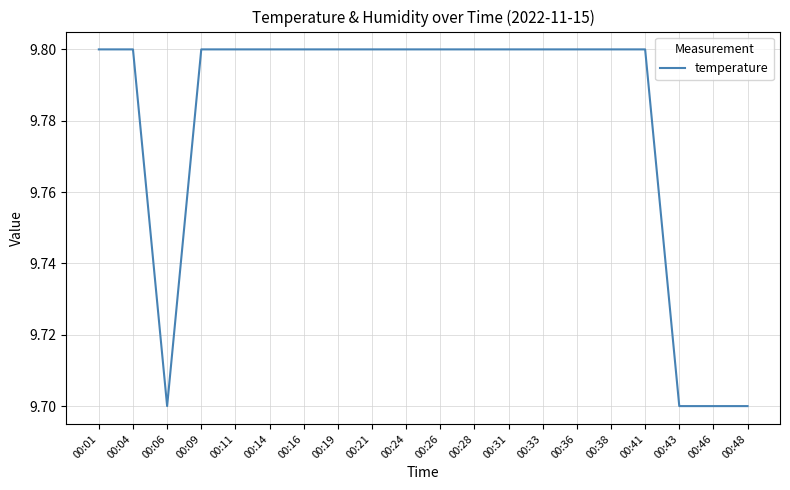

Does the chart display data point markers on the line(s)?

No